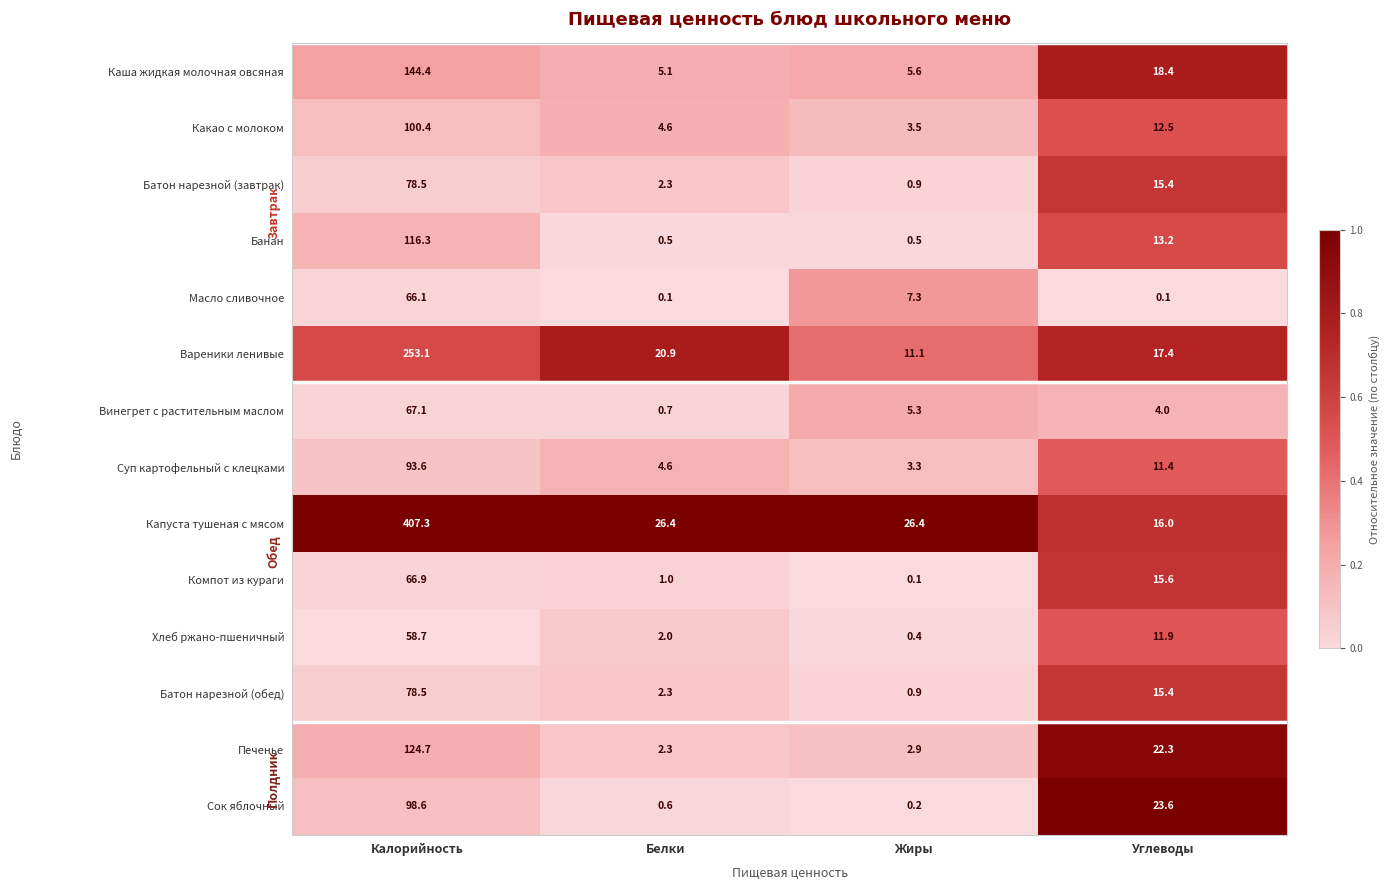

At which label does Масло сливочное reach its peak?

Калорийность